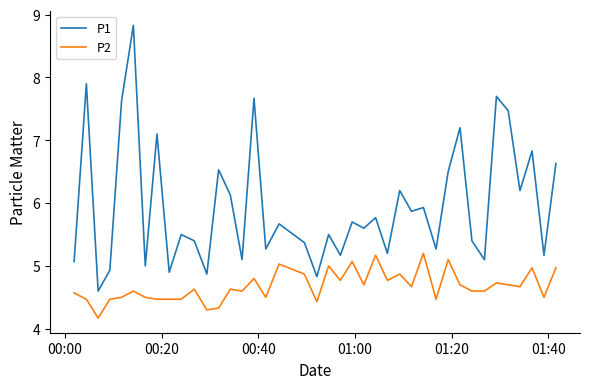

Which series has the largest total across all categories?

P1